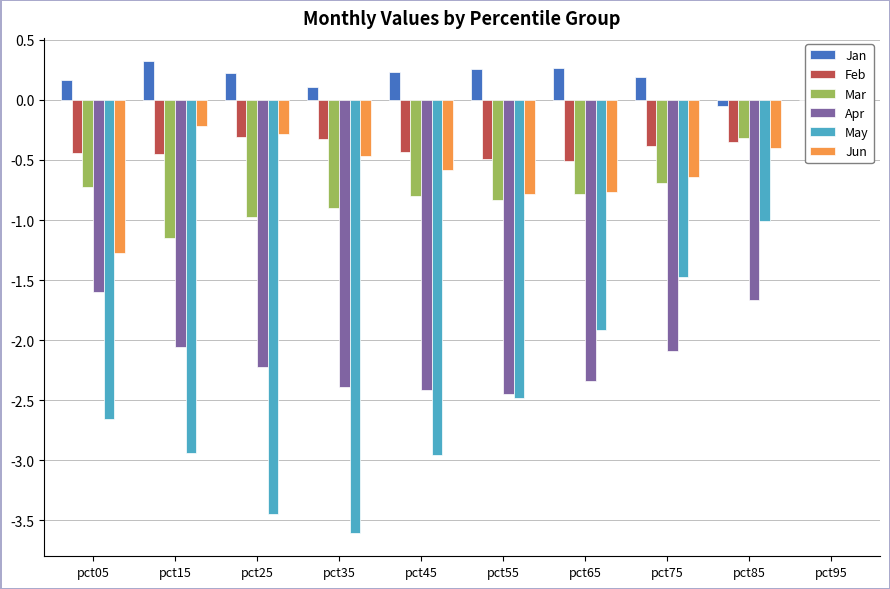

How many series are shown in this chart?

6